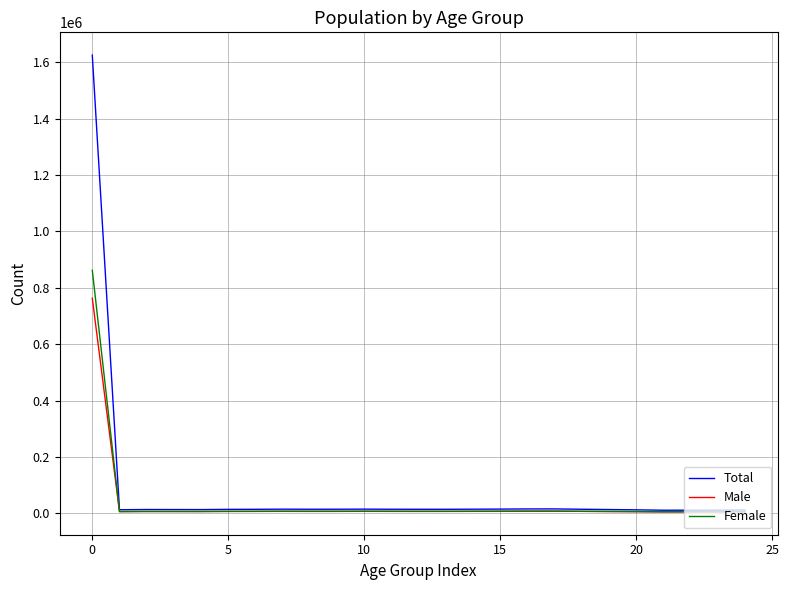

What is the sum of all Female values?

1028160